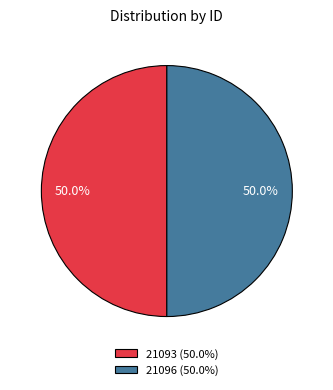

Do 21096 and 21093 together represent more than half of the pie?

Yes